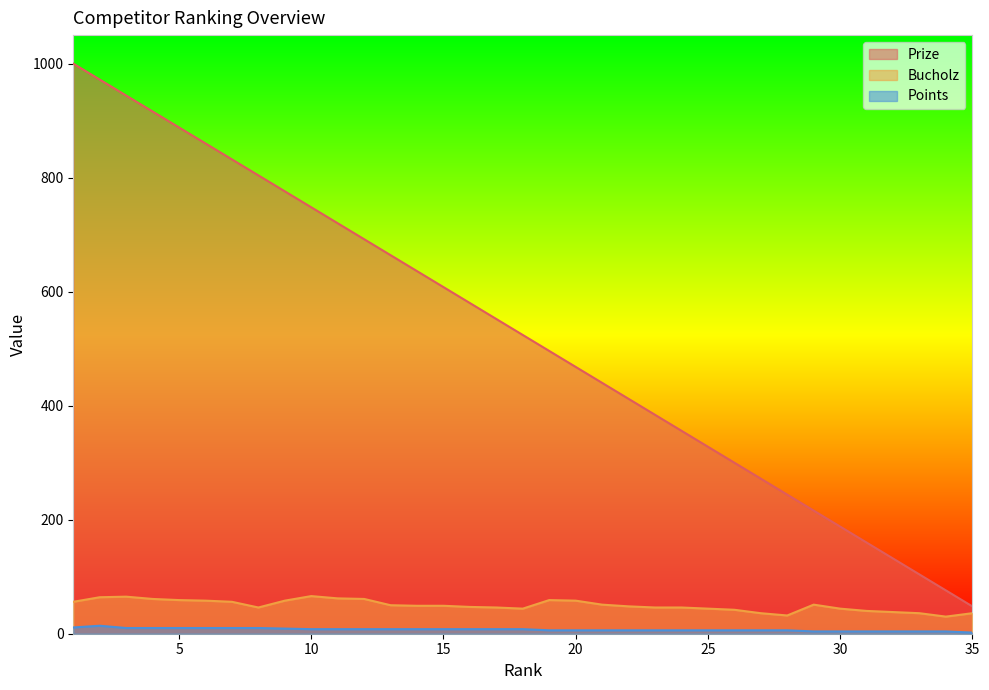

What is the highest value of the Bucholz series?

66